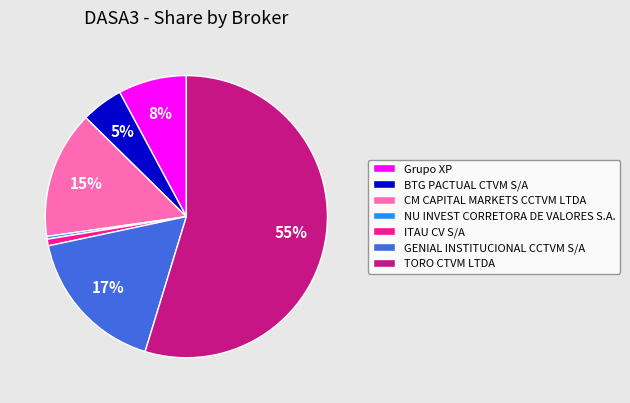

What is the largest slice in the pie chart?

TORO CTVM LTDA